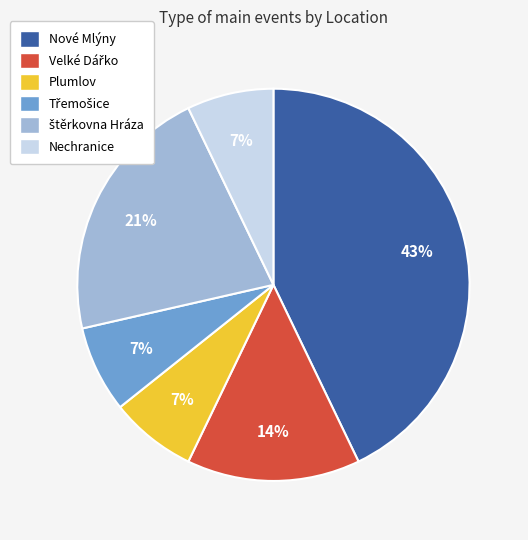

To the nearest percent, what is the average slice percentage?

17%